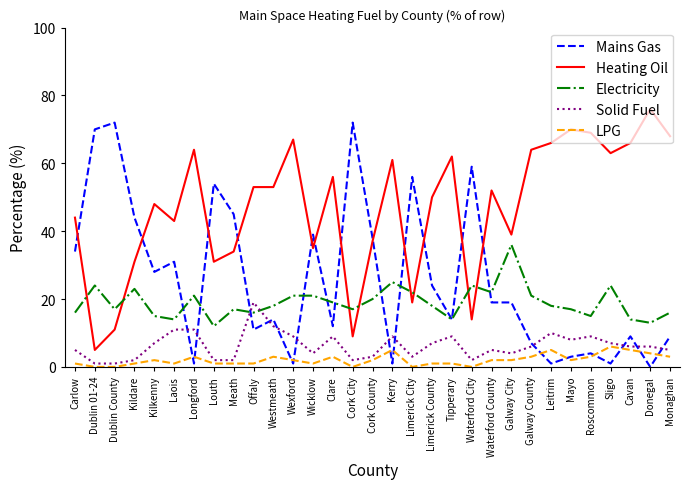

Where does the Heating Oil series first go above 52?

Longford